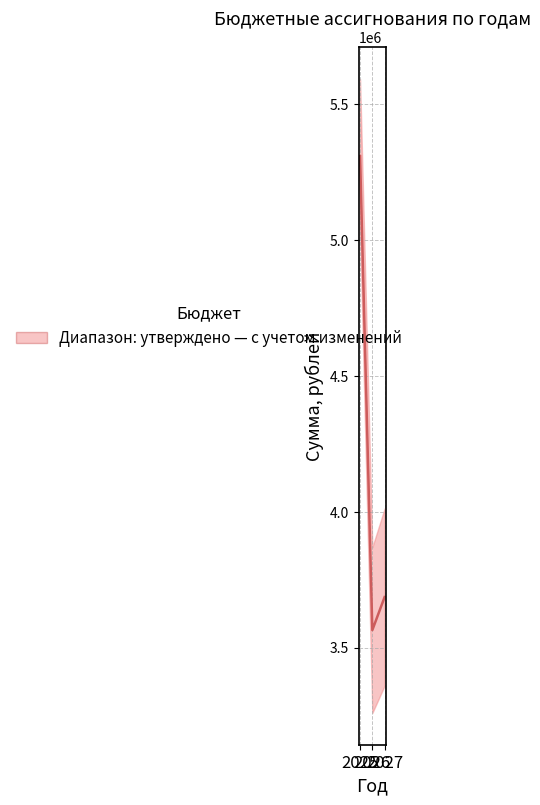

How many values exceed 3686599?

2